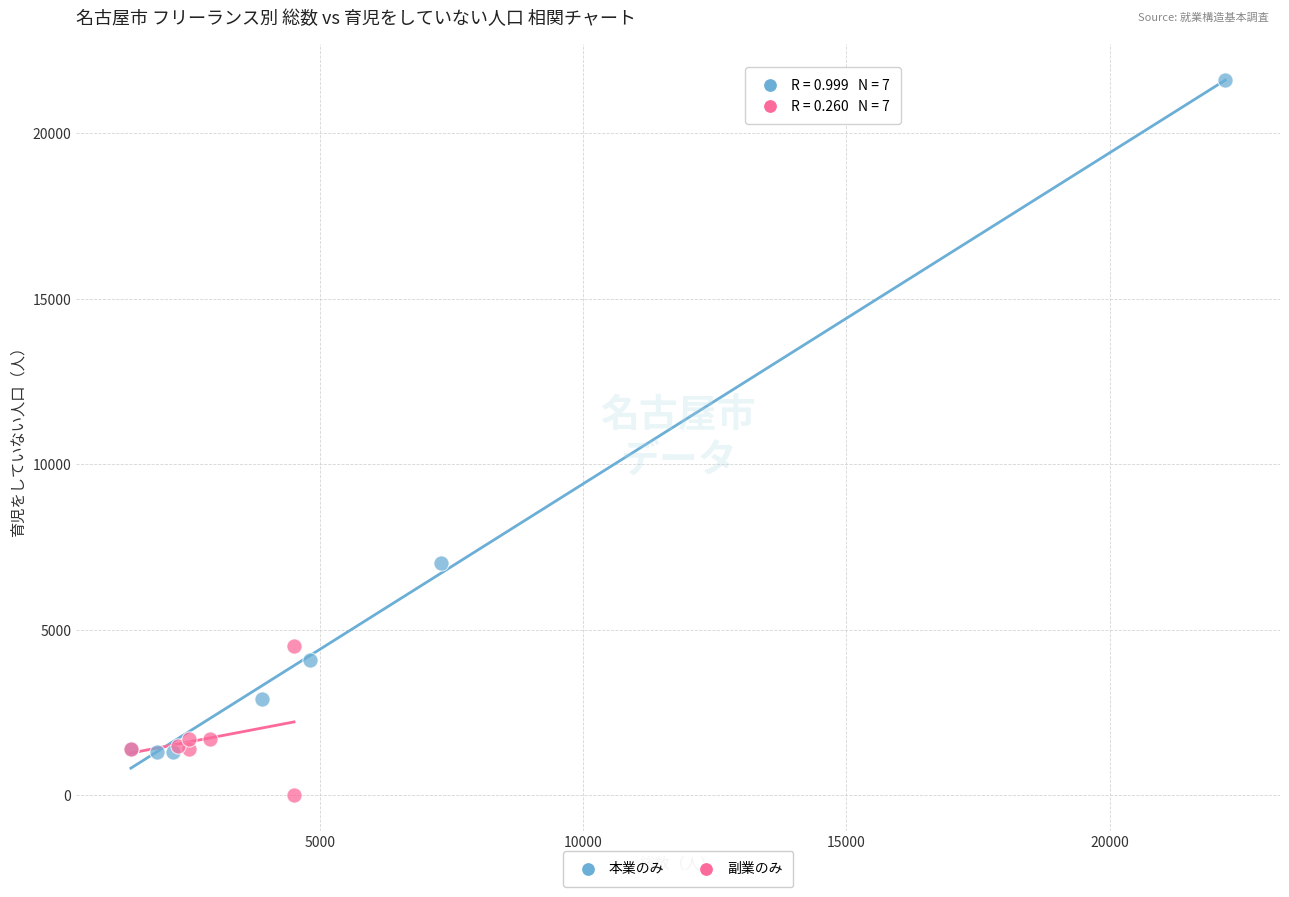

Which series contains the highest Y value?

本業のみ